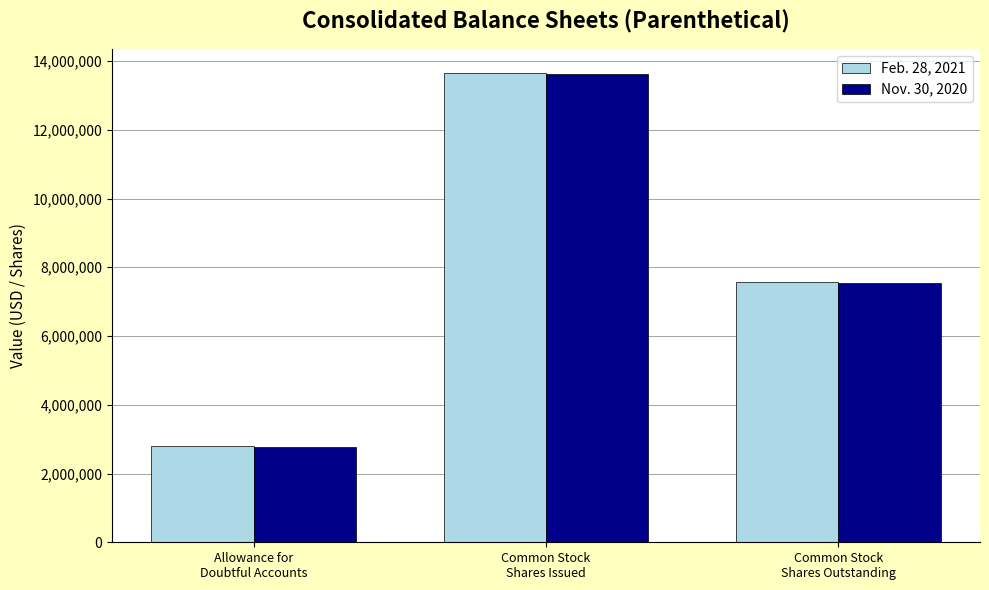

True or false: Nov. 30, 2020 has a value of 11395264 at Common Stock
Shares Outstanding.

False